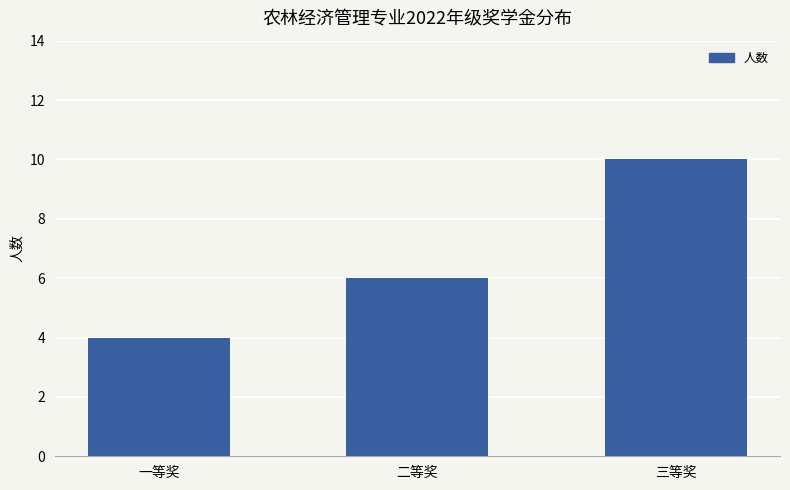

Read the value at 二等奖.

6